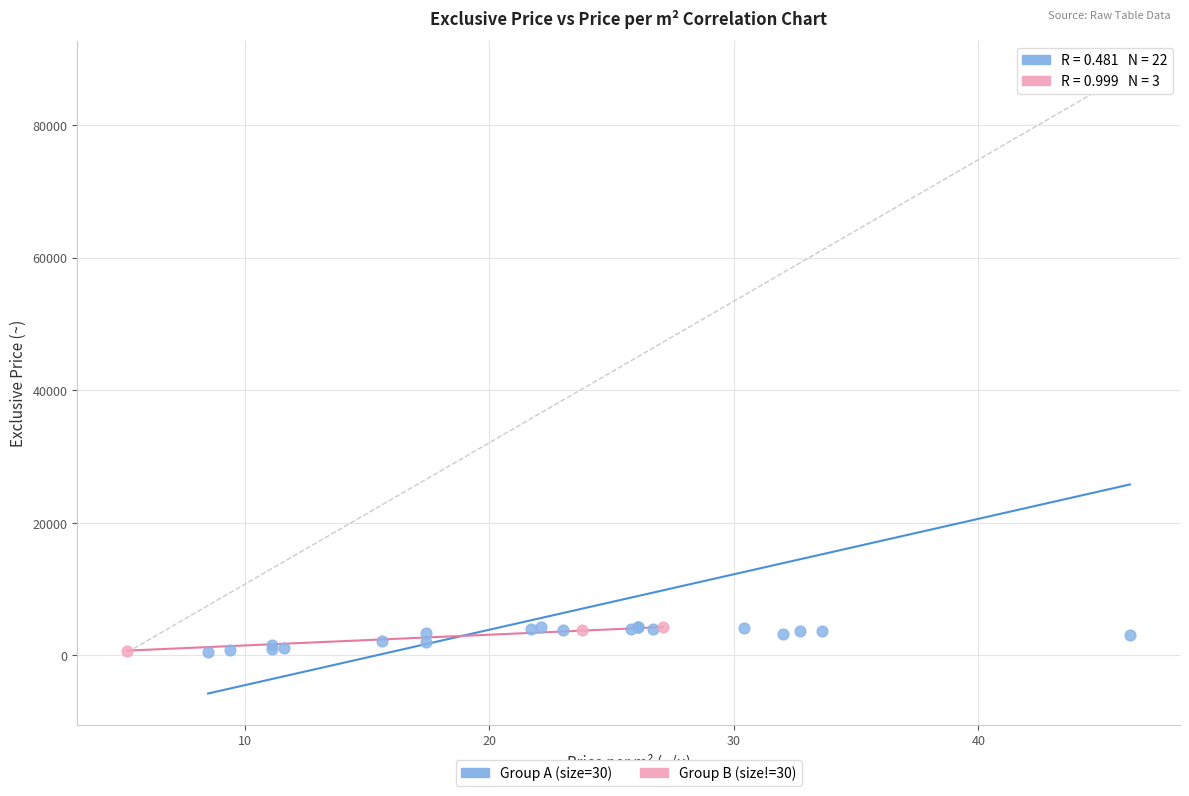

Which series contains the highest Y value?

Group A (size=30)